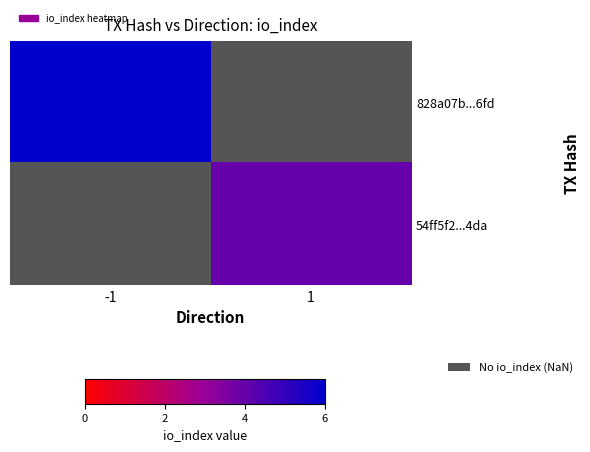

What is the greatest value displayed?

6.0